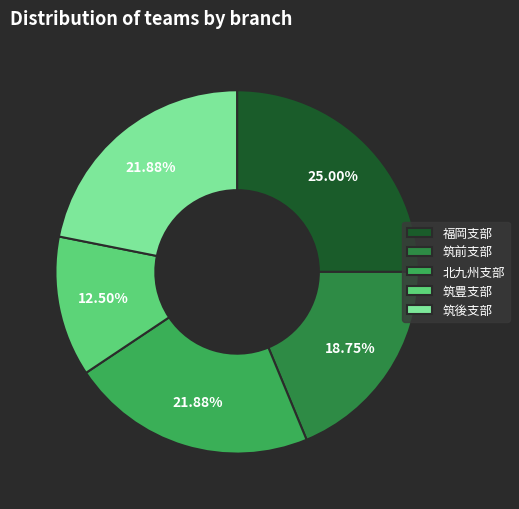

Approximately how many times larger is the value at 福岡支部 compared to 北九州支部?

1.1